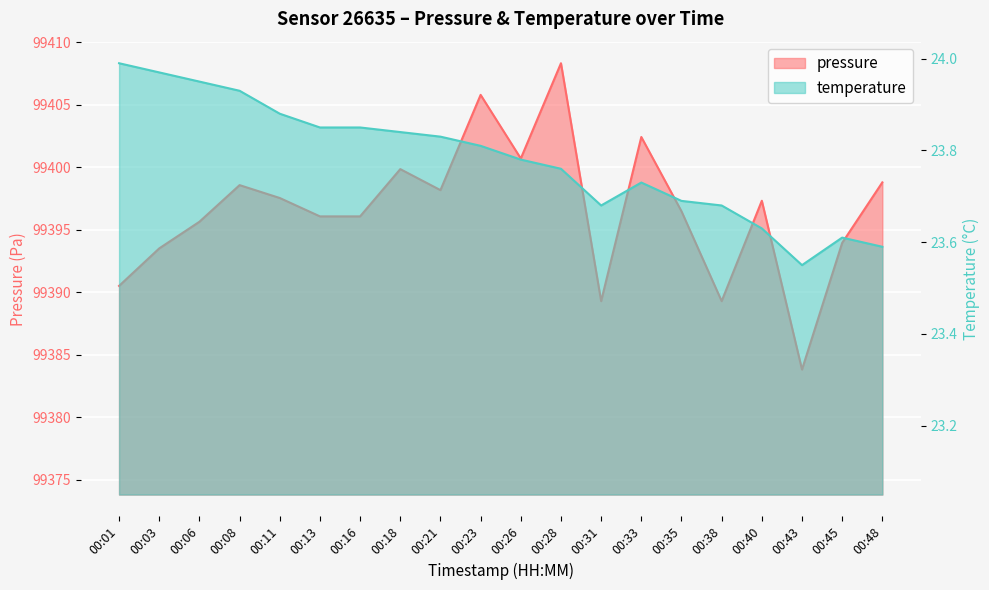

Does the chart display data point markers on the line(s)?

No